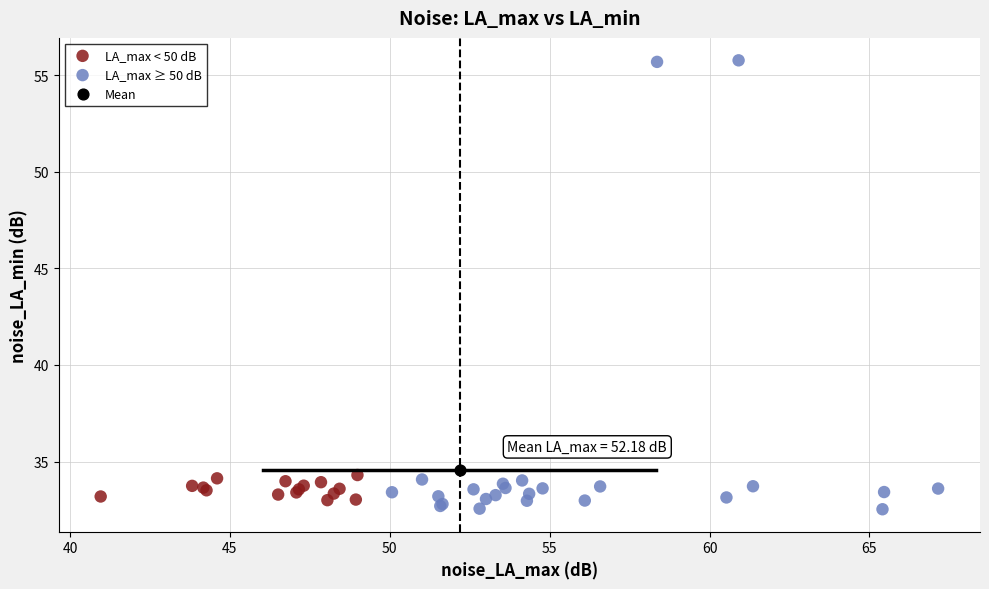

Which series contains the highest Y value?

LA_max ≥ 50 dB